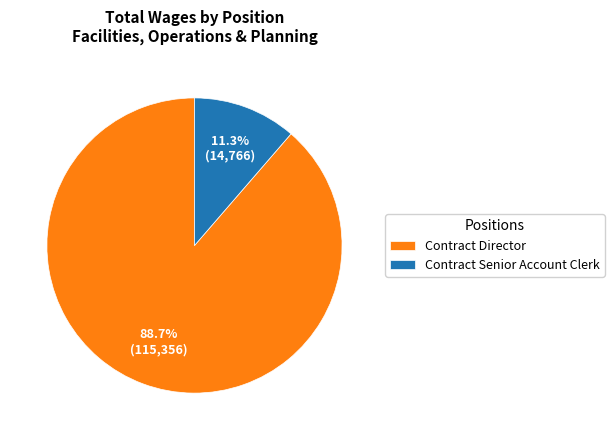

What percentage do Contract Senior Account Clerk and Contract Director together represent?

100.0%